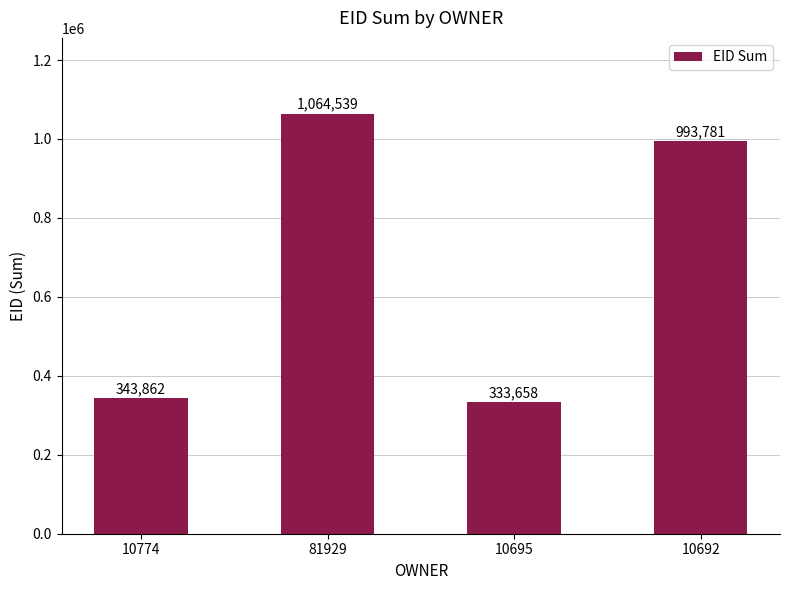

What is the smallest value displayed?

333658